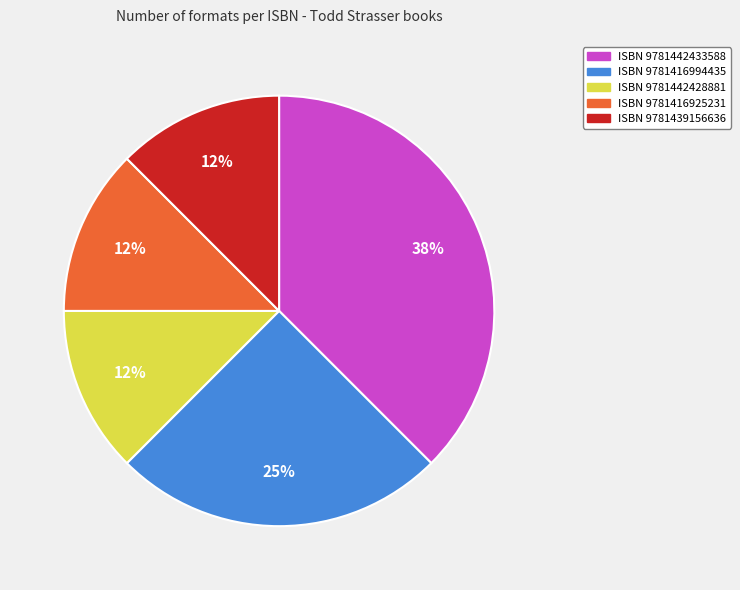

Is it true that ISBN 9781442433588 is 49% of the pie?

False